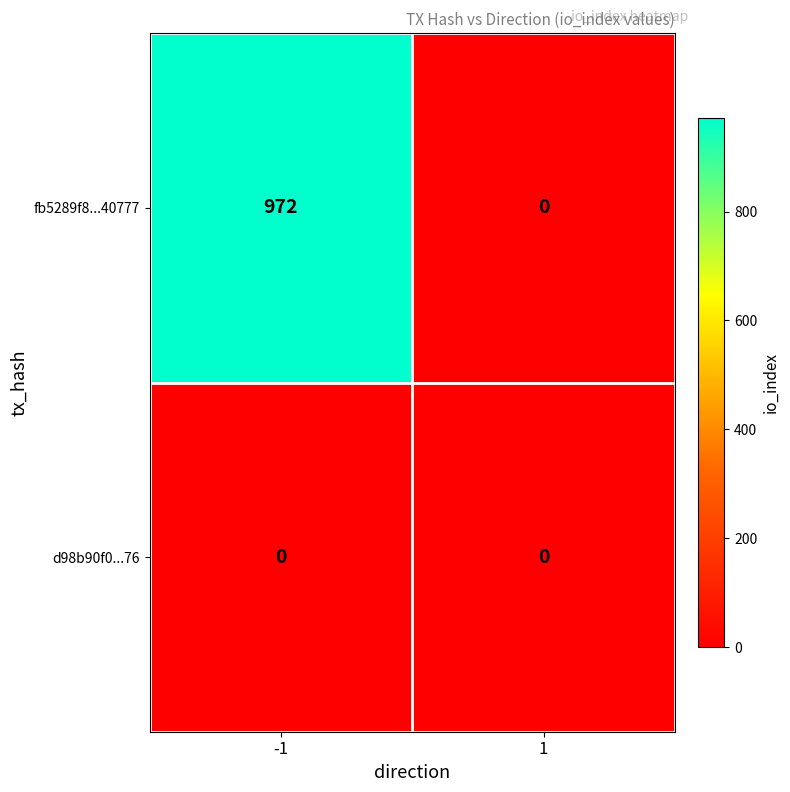

Reading right to left, list all the values displayed in this chart.

fb5289f8...40777: 1=0	-1=972
d98b90f0...76: 1=0	-1=0